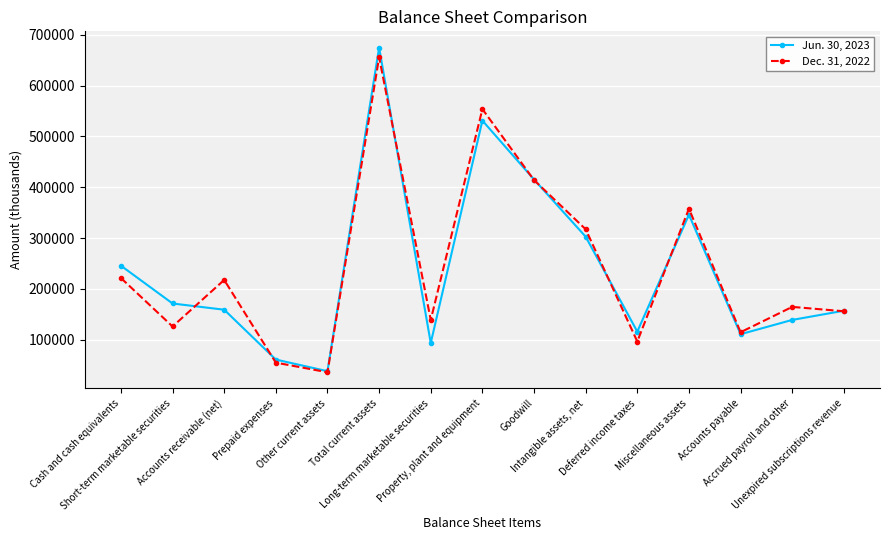

What is the minimum value shown in the chart?

35926